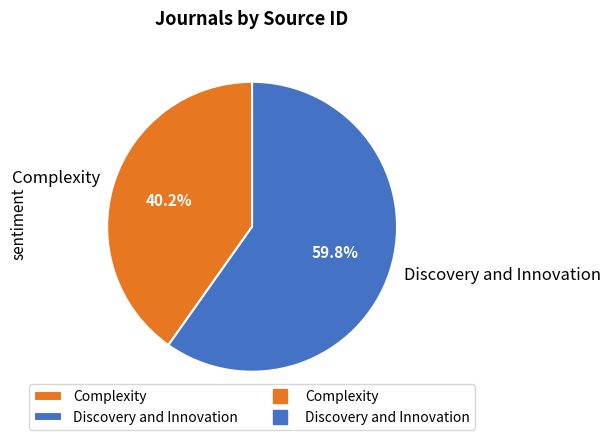

Approximately how many times larger is the value at Complexity compared to Discovery and Innovation?

0.7